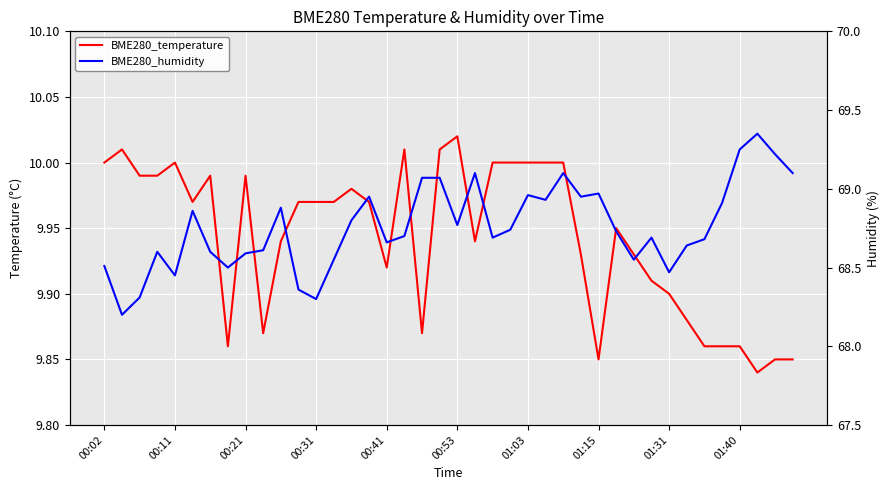

At which category is the sum across all series the highest?

37